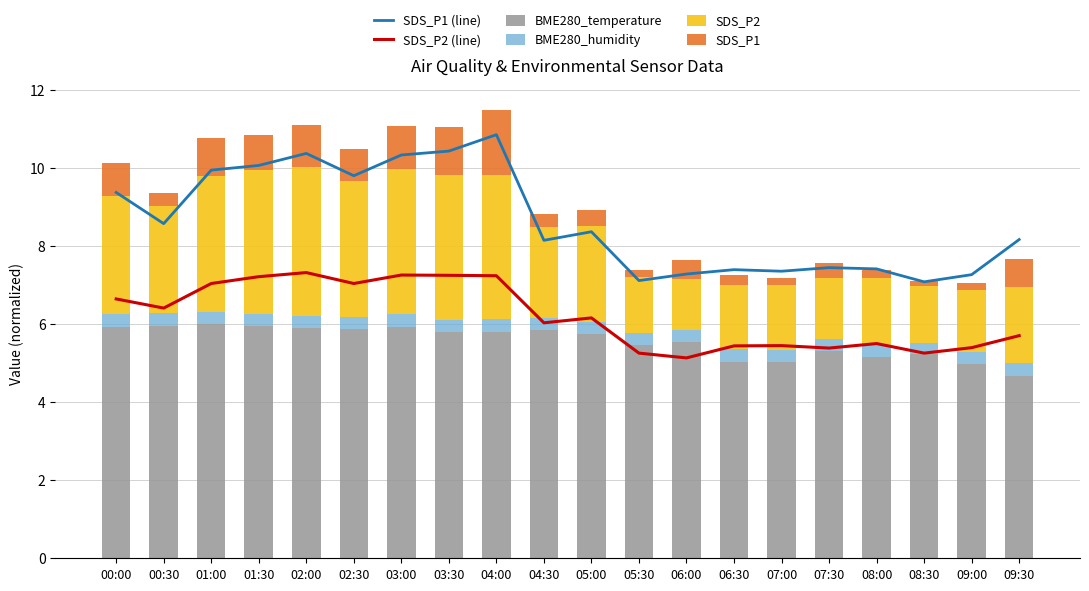

What is the label of the 3rd bar from the left?

01:00